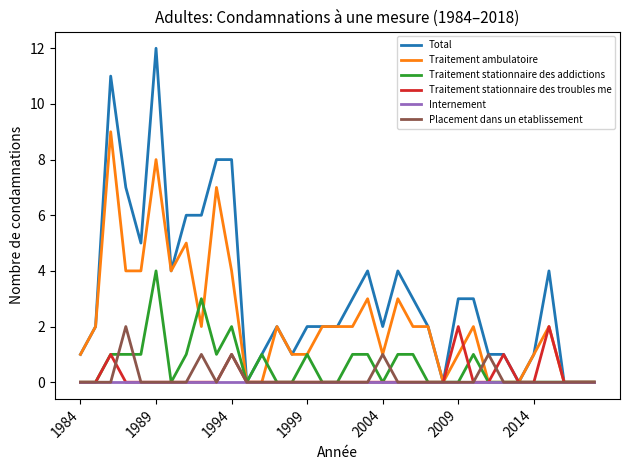

Which series has the largest total across all categories?

Total